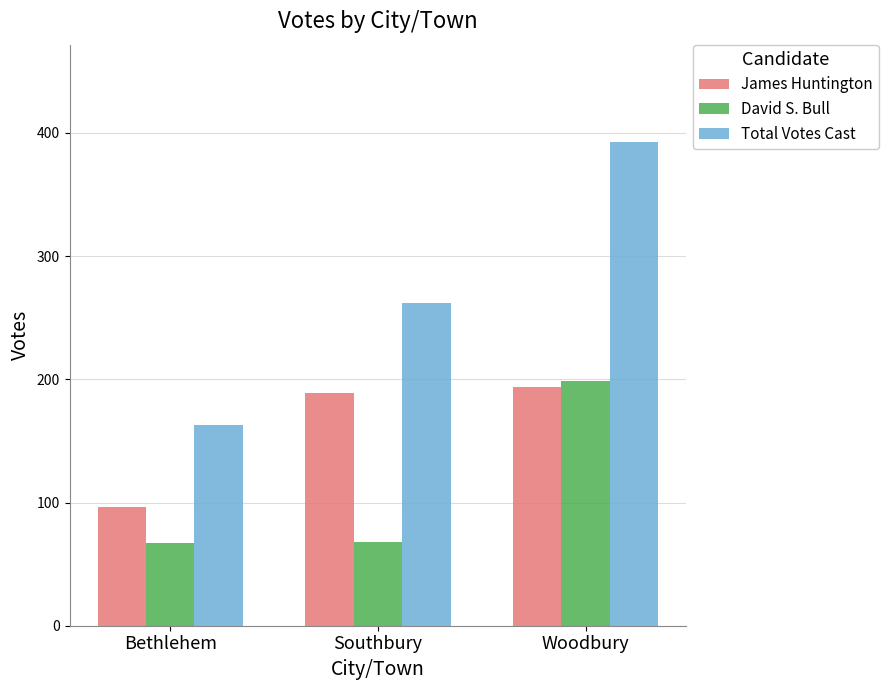

Which category has the highest value in the David S. Bull series?

Woodbury